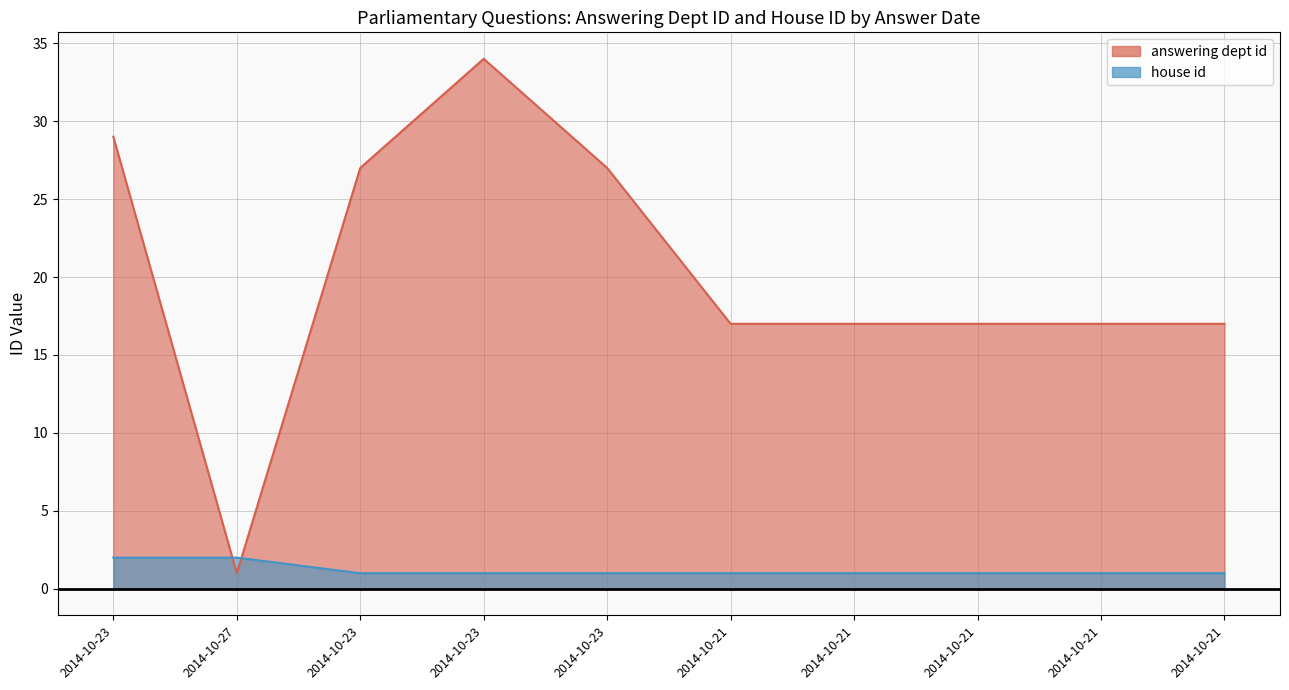

Rank the series by their average value, from lowest to highest.

house id, answering dept id